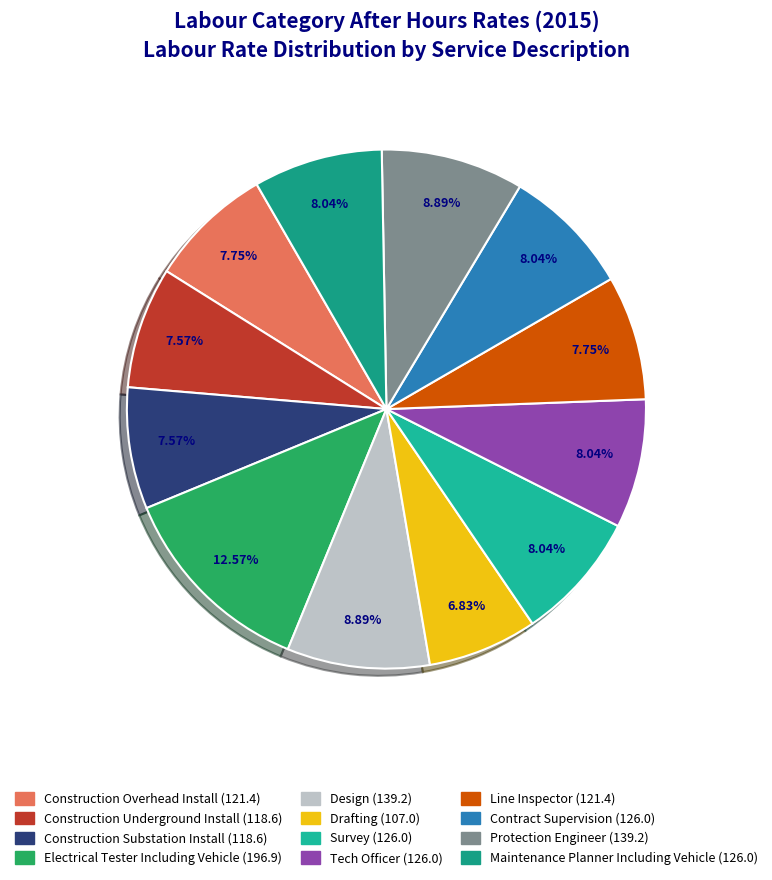

Is there any slice that represents more than half of the pie?

No